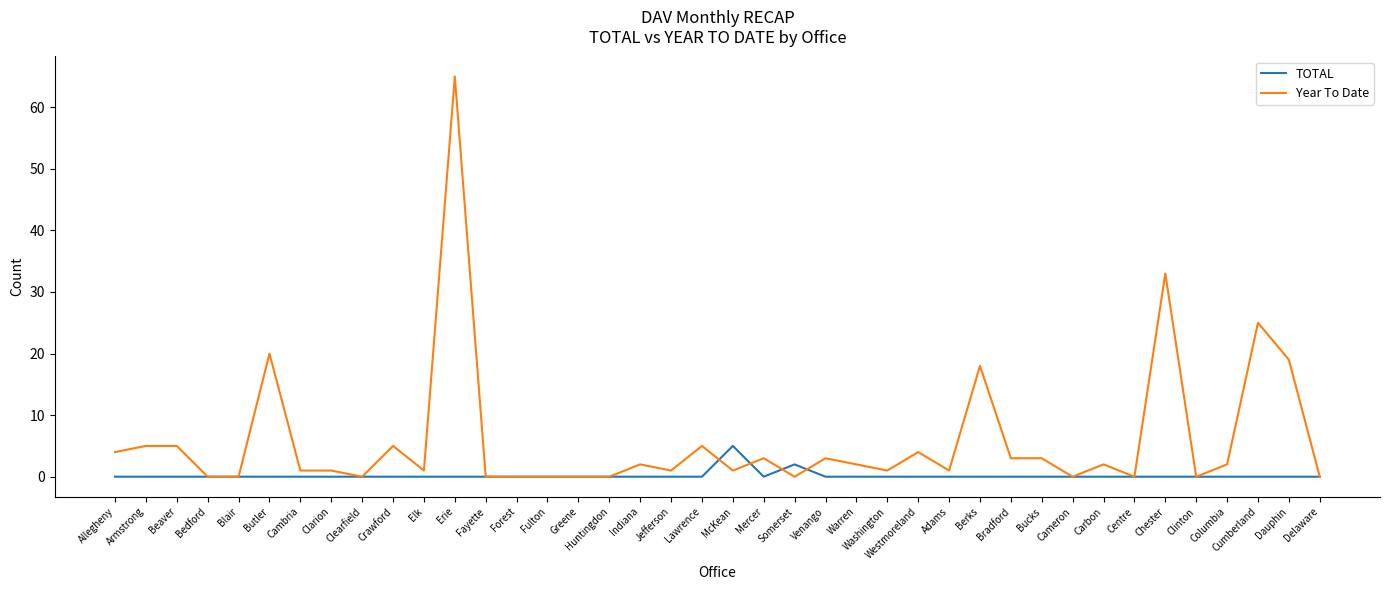

Which series has the largest total across all categories?

Year To Date